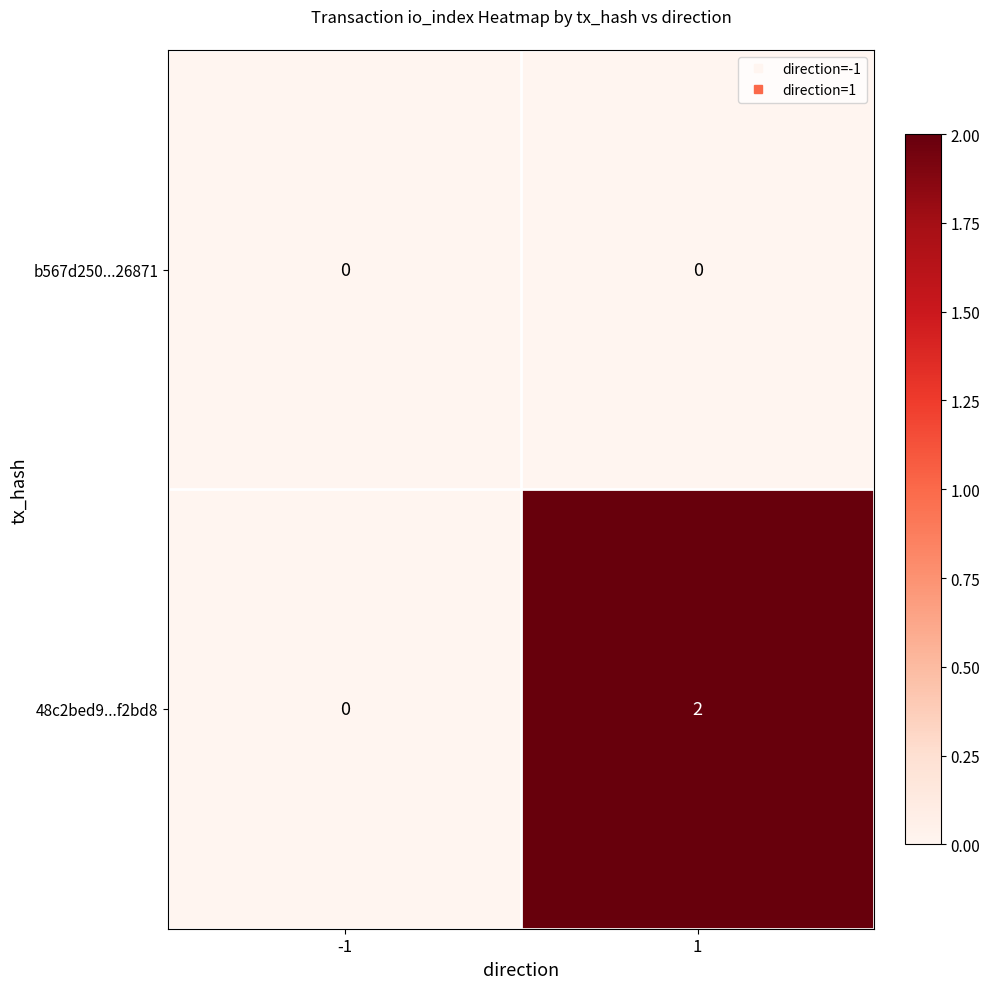

Rank the series by their average value, from highest to lowest.

48c2bed9...f2bd8, b567d250...26871